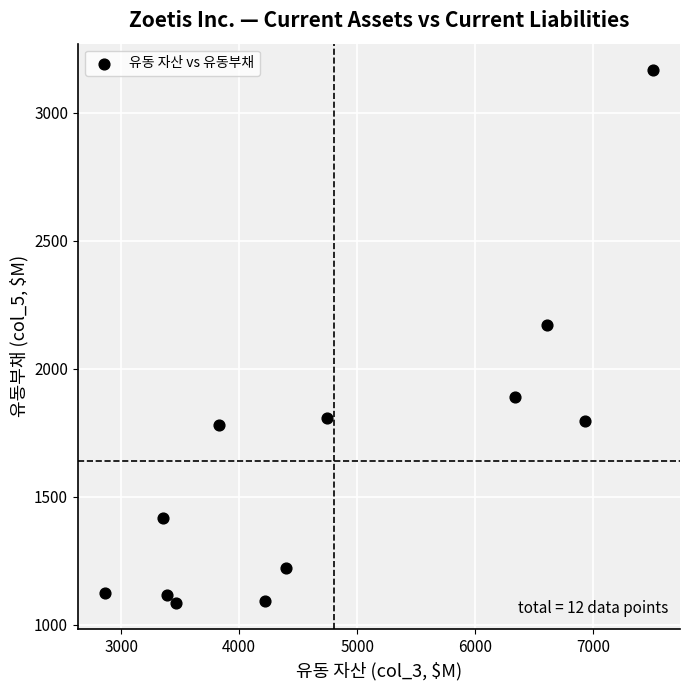

What Y value in the scatter plot is closest to 2126?

2170